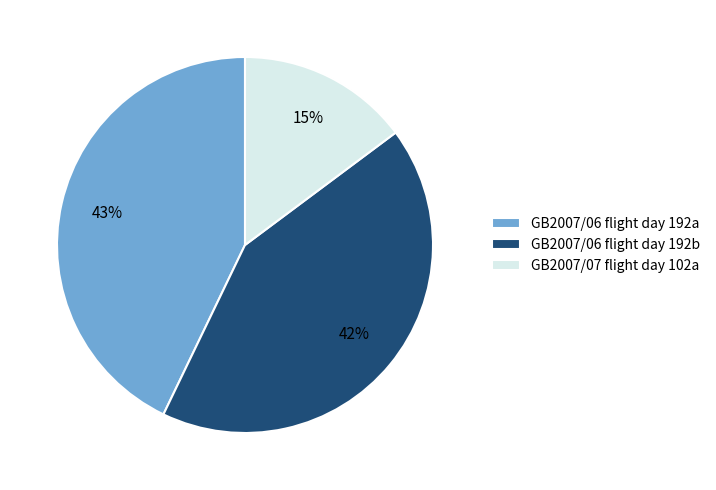

Between GB2007/07 flight day 102a and GB2007/06 flight day 192b, which is larger?

GB2007/06 flight day 192b